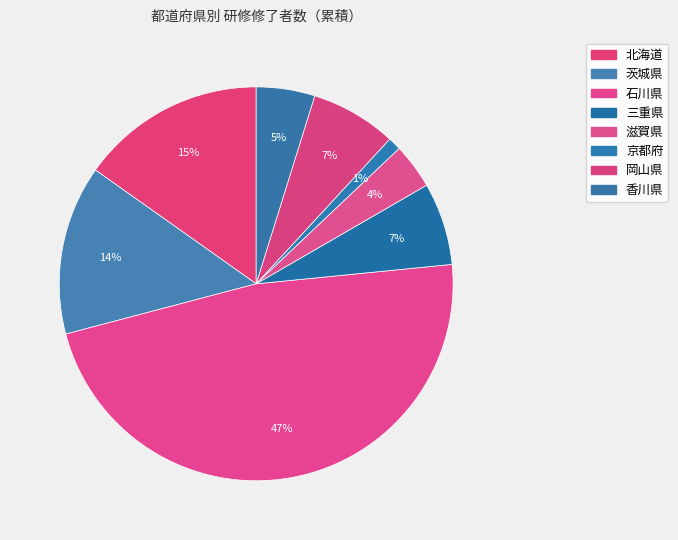

Does 石川県 account for over 50% of the chart?

No